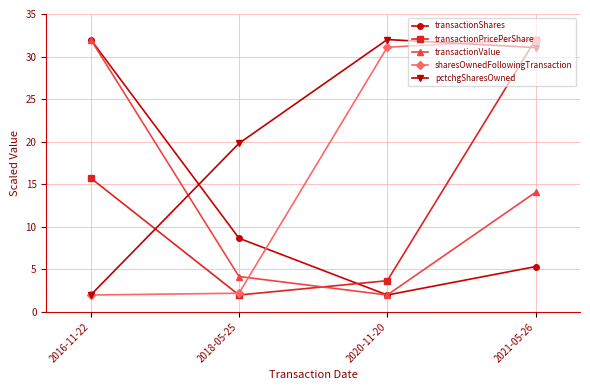

What position from the left is 2021-05-26?

4